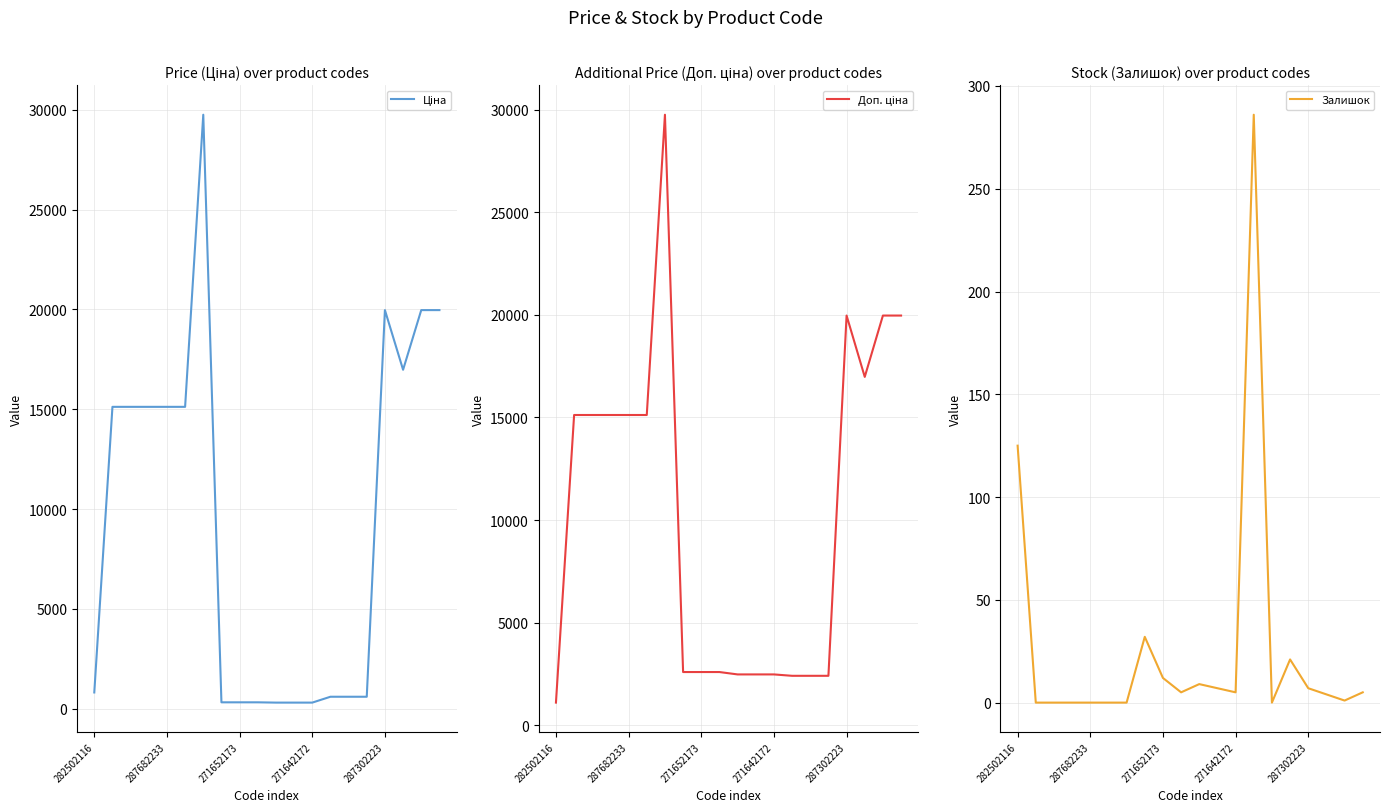

What is the label of the 3rd point from the right?

17